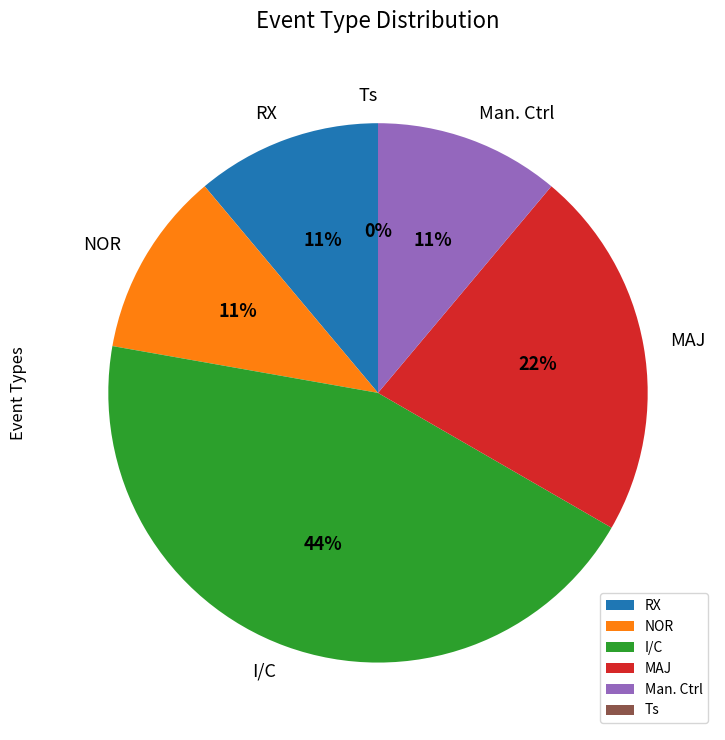

How many slices are in this pie chart?

6